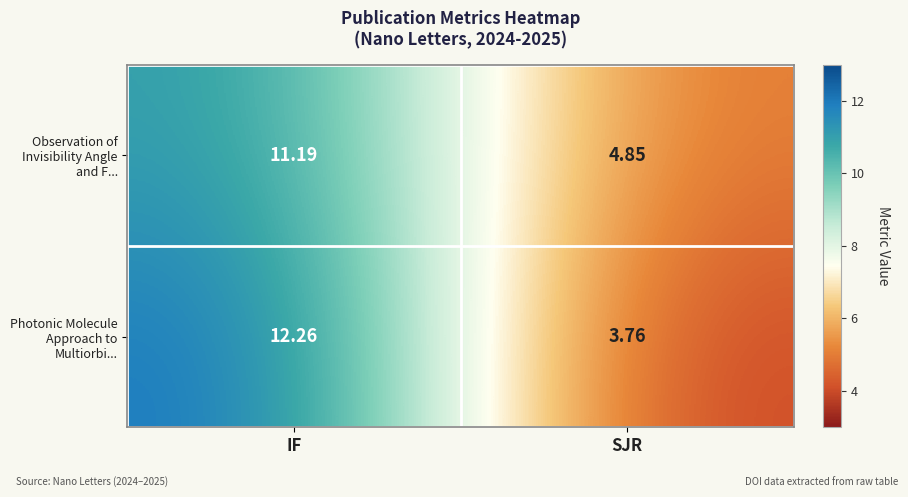

Rank the series by their maximum value, from highest to lowest.

Photonic Molecule Approach to Multiorbi..., Observation of Invisibility Angle and F...